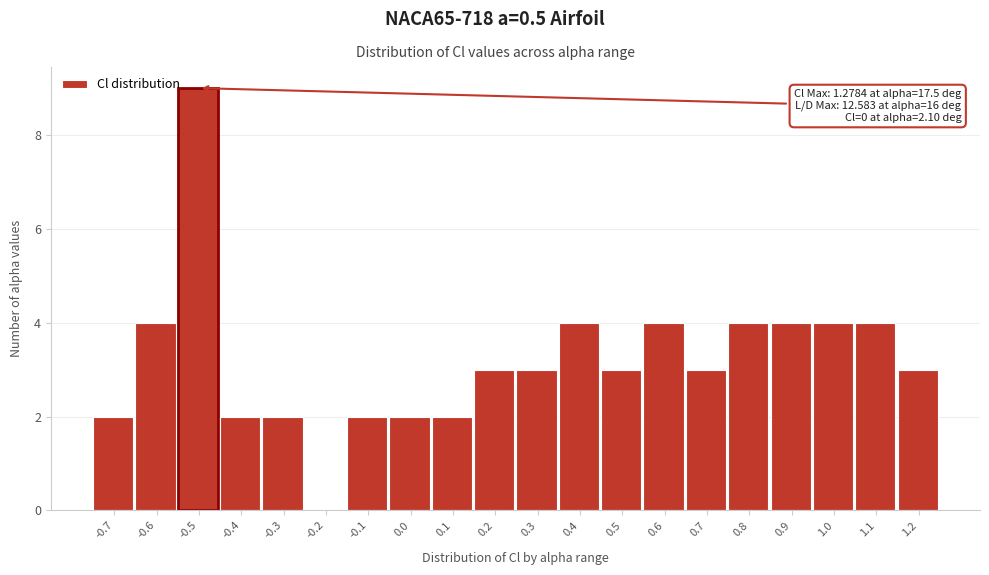

Reading right to left, transcribe all the data shown in this chart.

1.2=3	1.1=4	1.0=4	0.9=4	0.8=4	0.7=3	0.6=4	0.5=3	0.4=4	0.3=3	0.2=3	0.1=2	0.0=2	-0.1=2	-0.2=0	-0.3=2	-0.4=2	-0.5=9	-0.6=4	-0.7=2